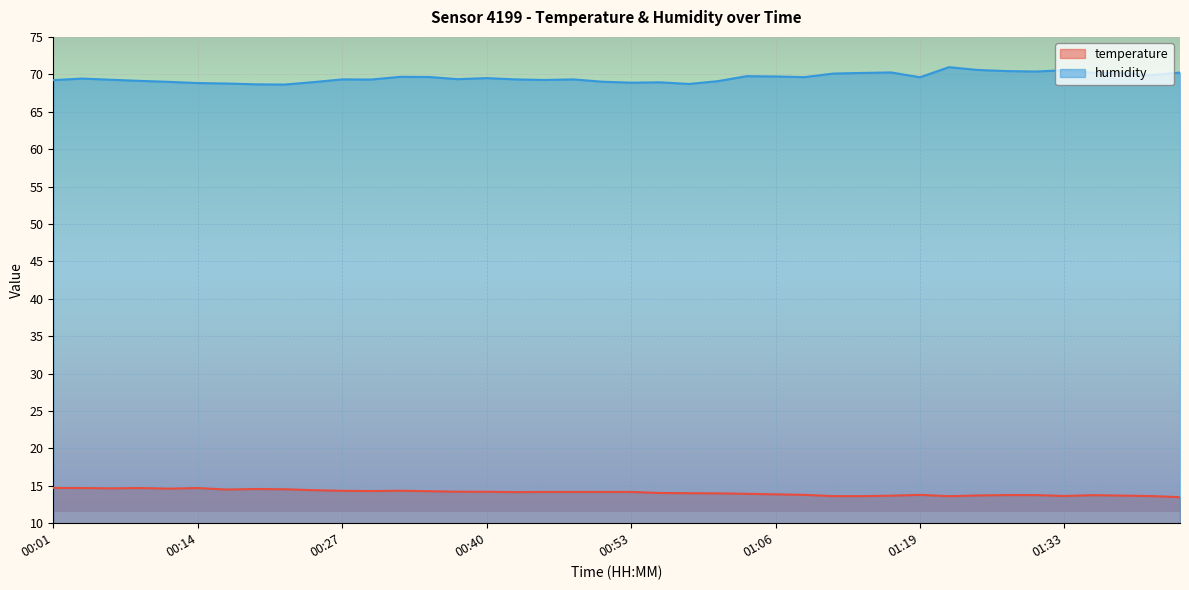

How many series are shown in this chart?

2